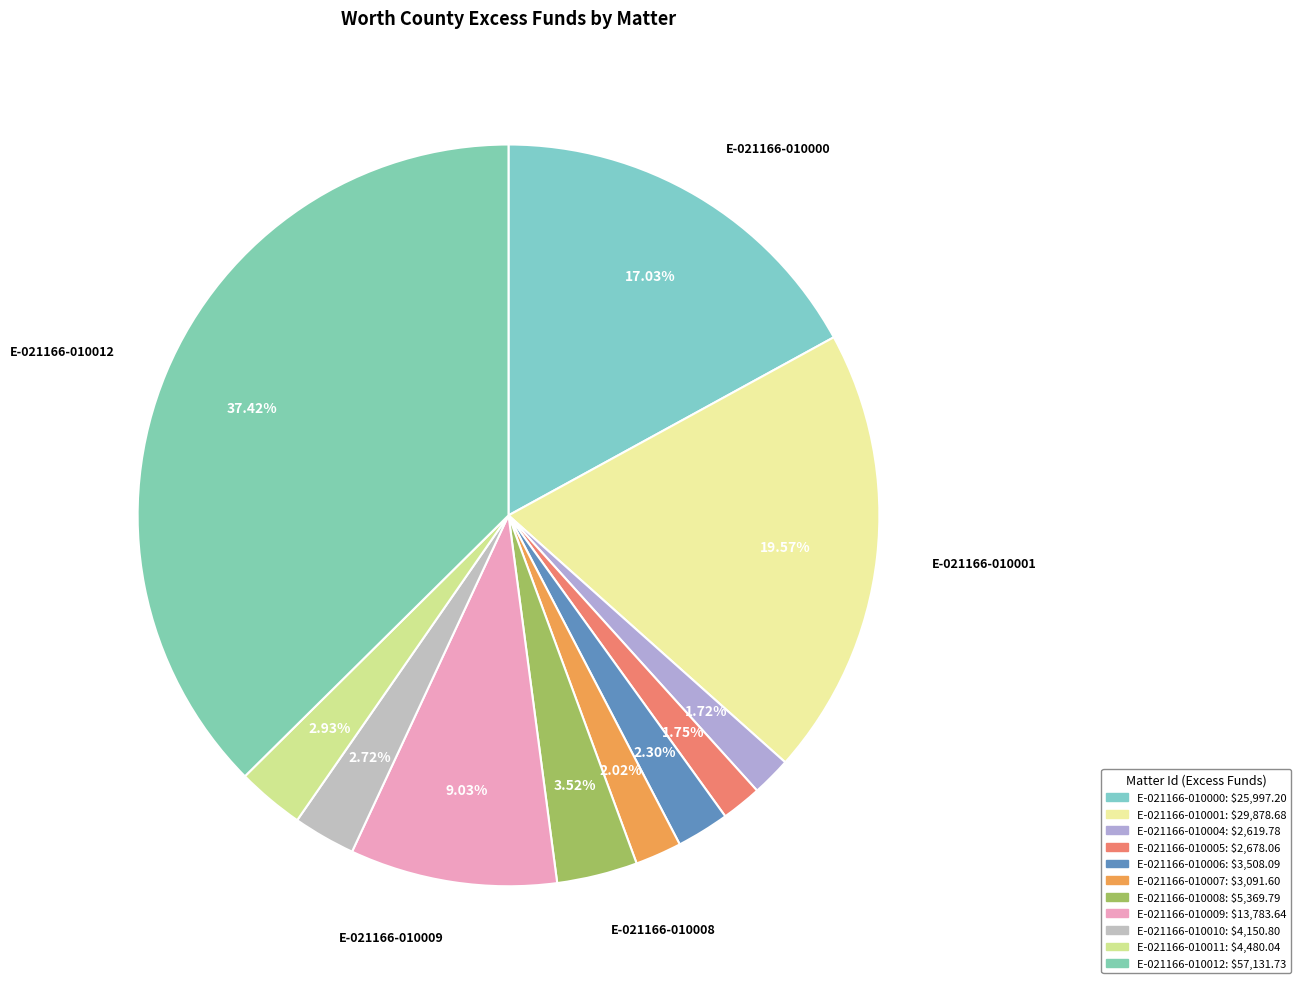

What percentage is the E-021166-010010 slice, to the nearest percent?

3%